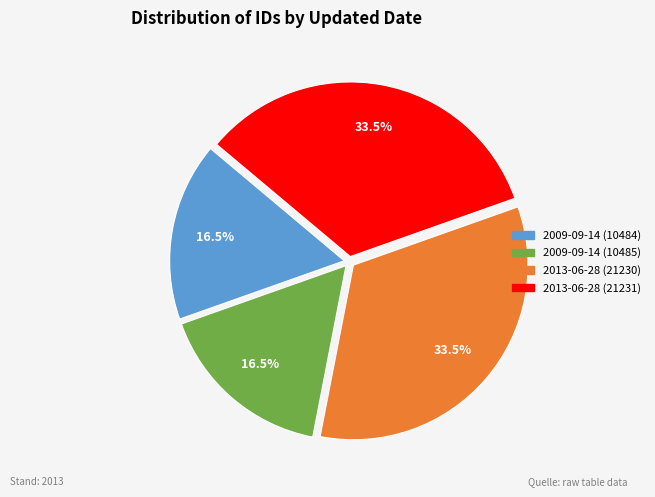

Is there a majority slice in this chart?

No